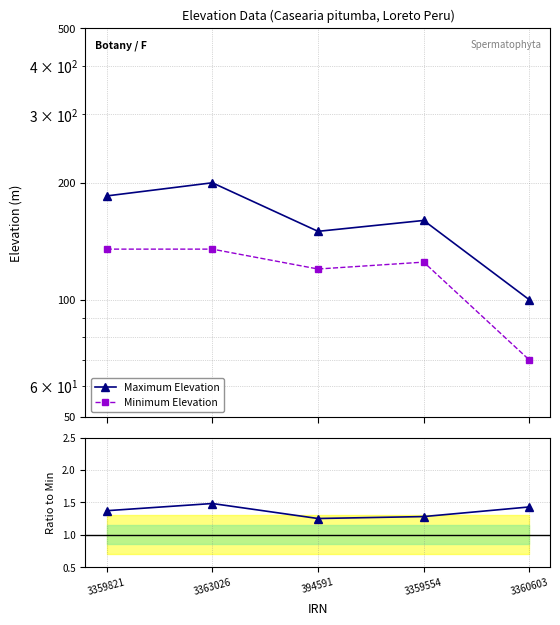

Does the chart display data point markers on the line(s)?

Yes